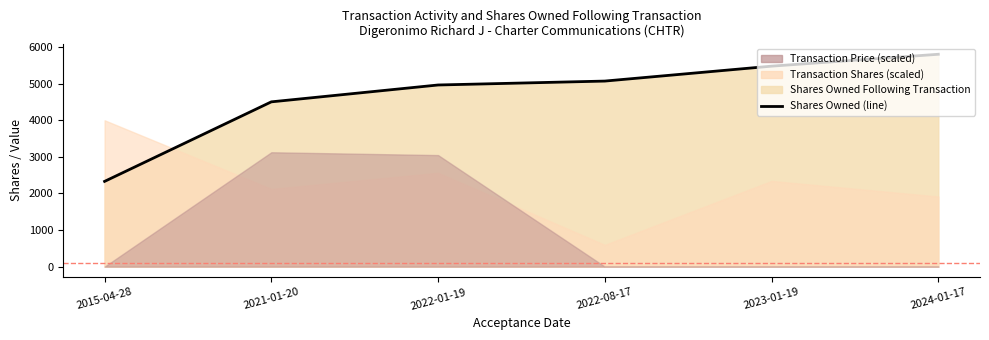

Does the chart have visible grid lines?

No